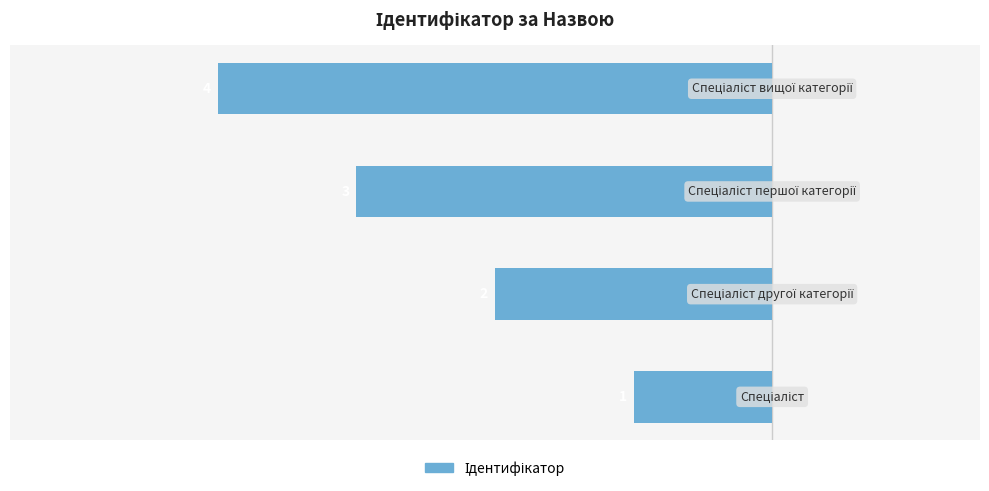

How many bars are there in total?

4